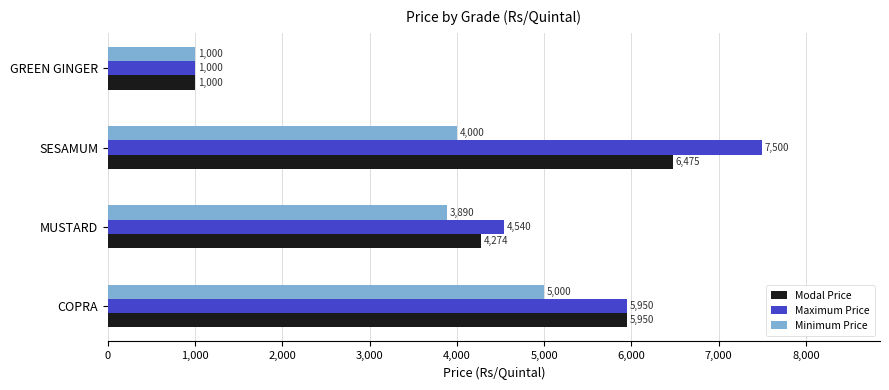

What is the spread (max minus min) of values at MUSTARD?

650